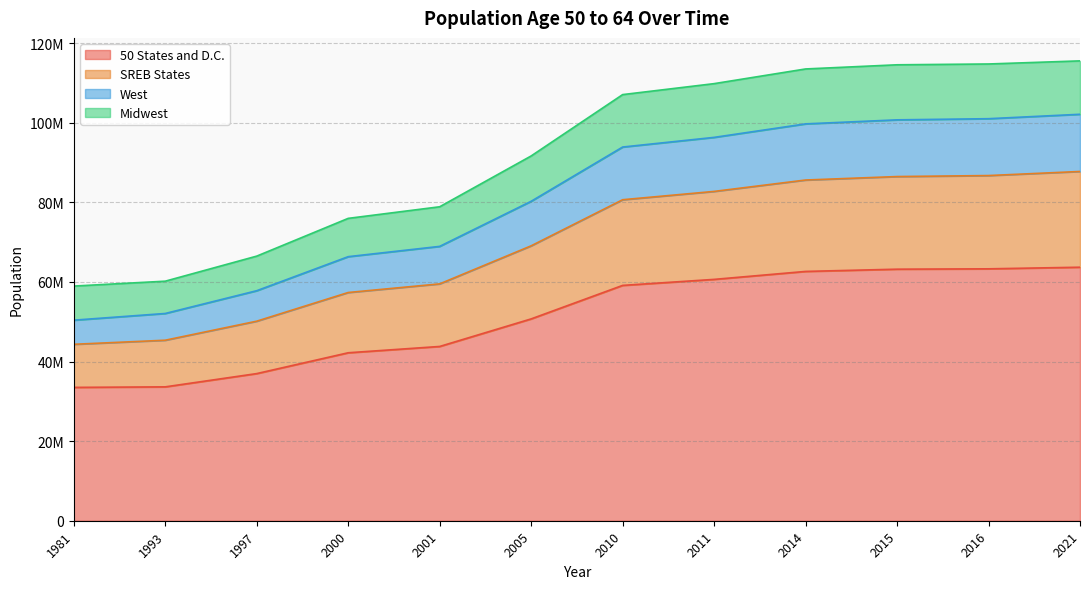

Count the number of data series in this chart.

4